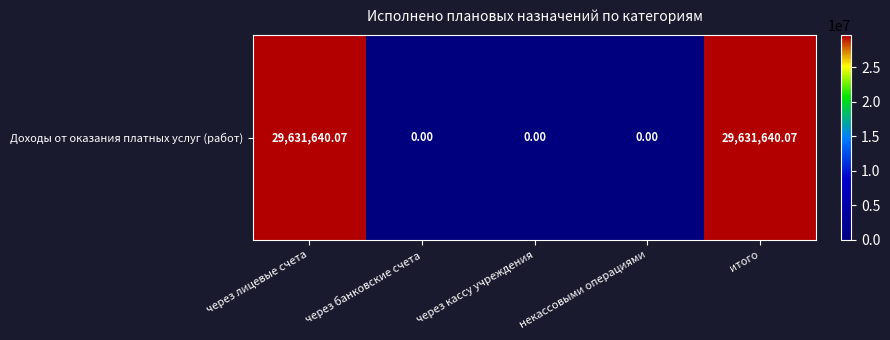

At which category does the chart reach its minimum across all series?

через банковские счета